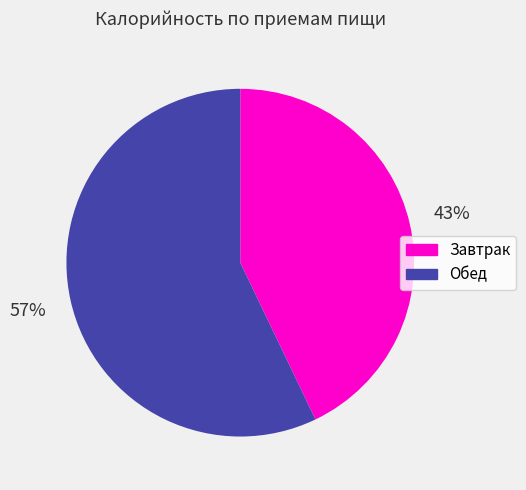

To the nearest percent, what is the combined percentage of Обед and Завтрак?

100%